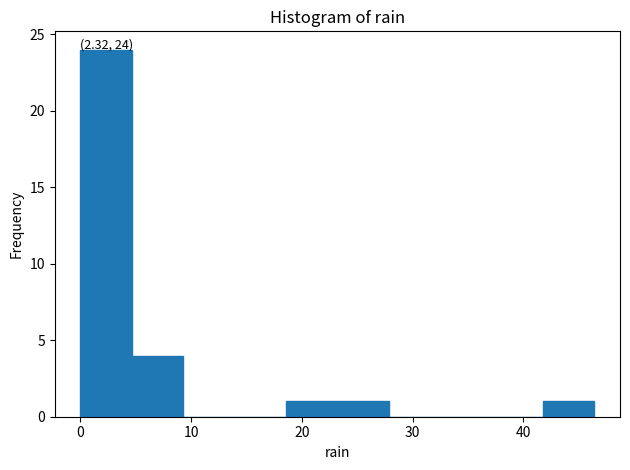

Over which range of the x-axis is the bar tallest?

0 to 5